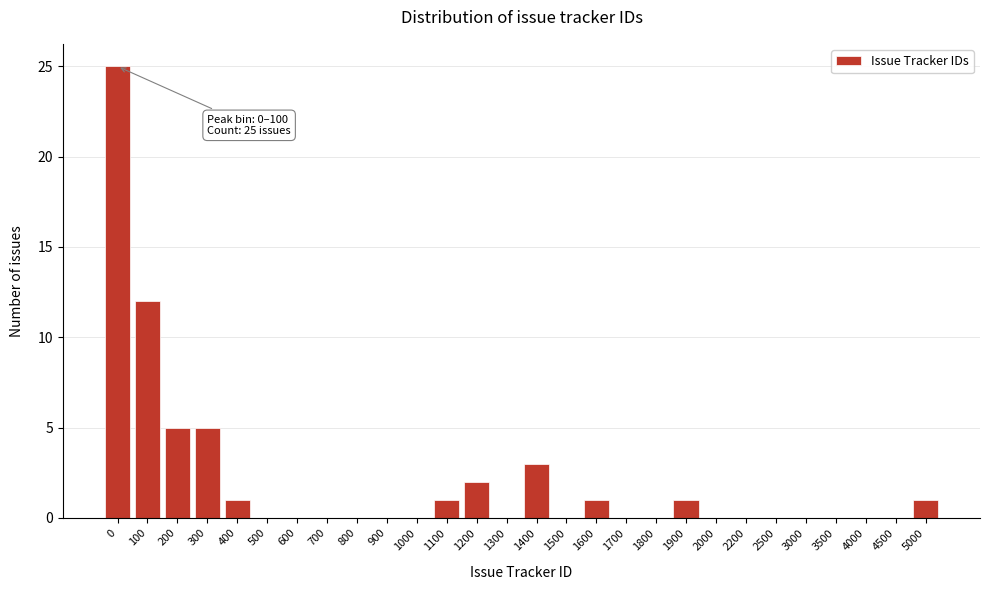

Reading left to right, what are all the values shown in this chart?

0=25	100=12	200=5	300=5	400=1	500=0	600=0	700=0	800=0	900=0	1000=0	1100=1	1200=2	1300=0	1400=3	1500=0	1600=1	1700=0	1800=0	1900=1	2000=0	2200=0	2500=0	3000=0	3500=0	4000=0	4500=0	5000=1